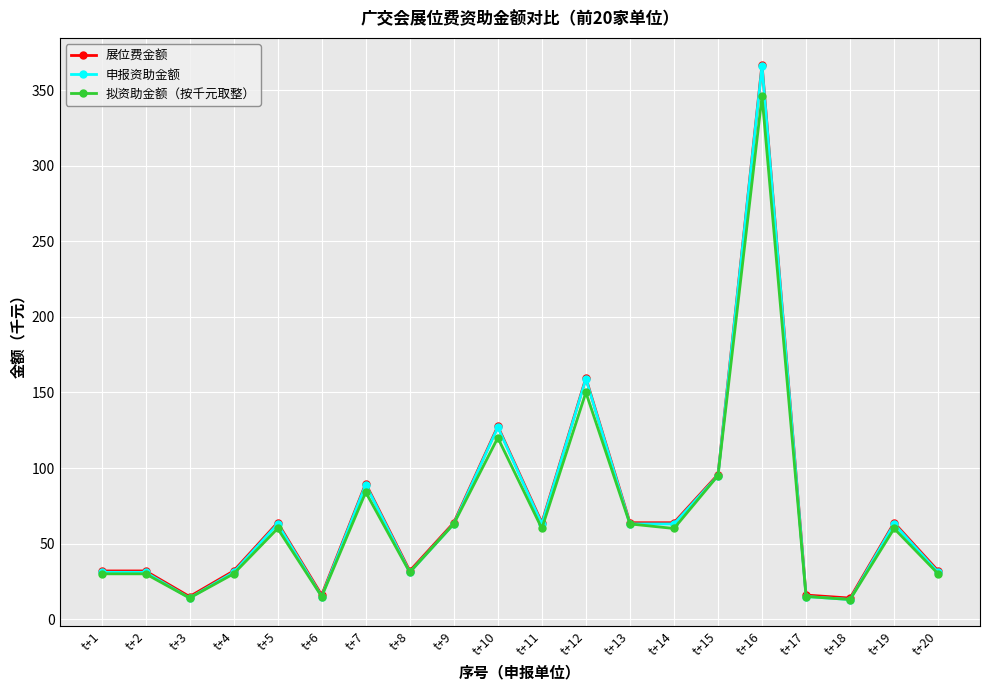

What is the value of the 拟资助金额（按千元取整） point at the 5th from the left?

60.0